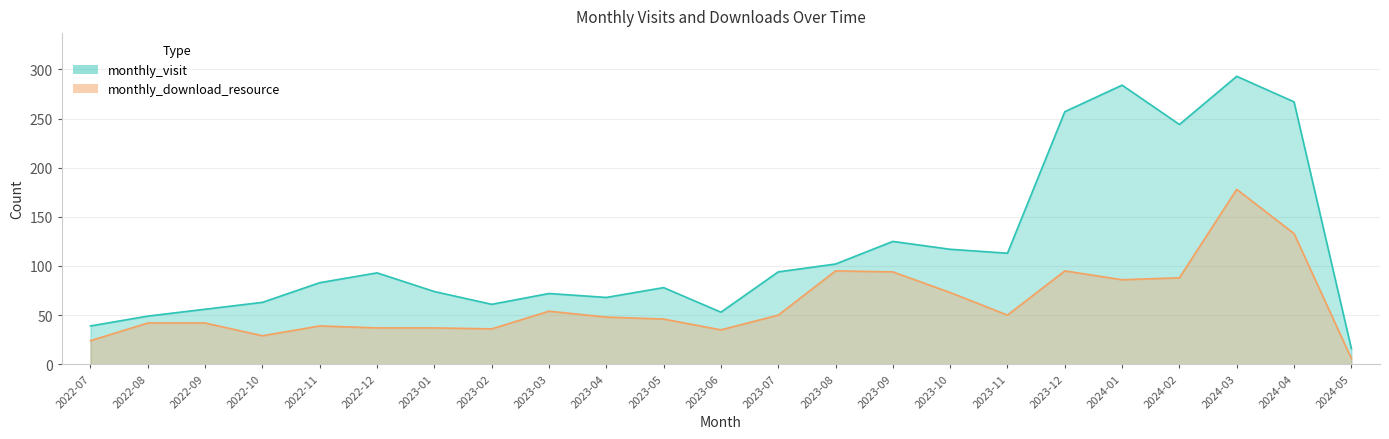

What position from the right is 2023-04?

14